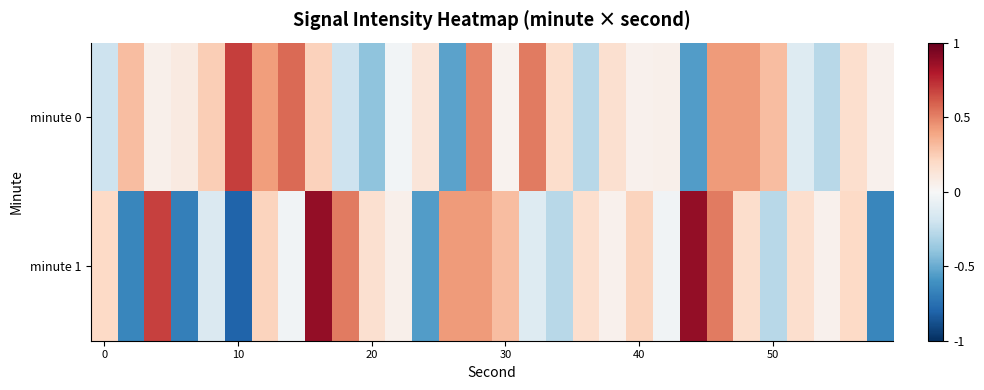

How many series are shown in this chart?

2